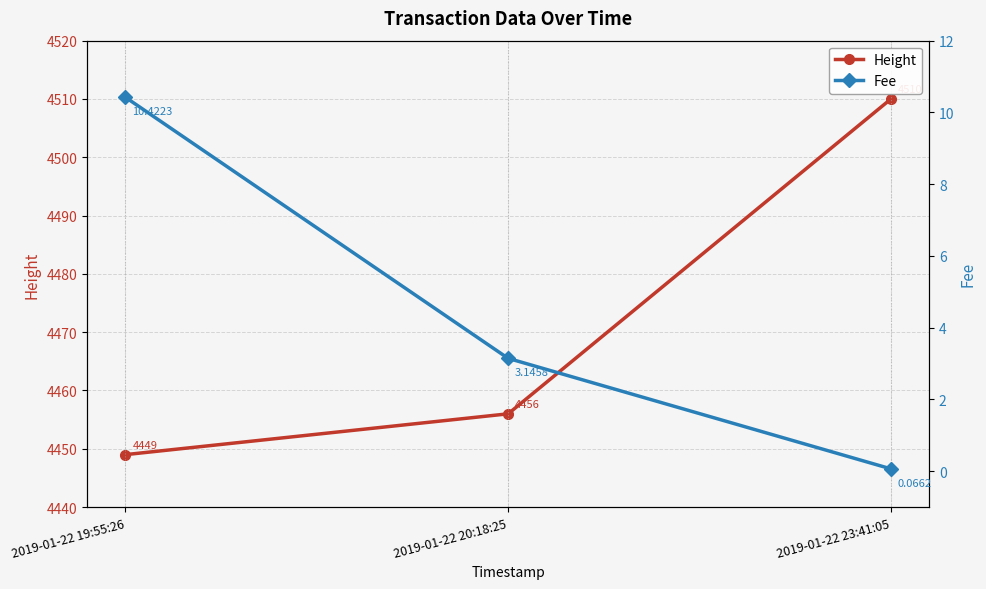

What position from the left is 2019-01-22 20:18:25?

2